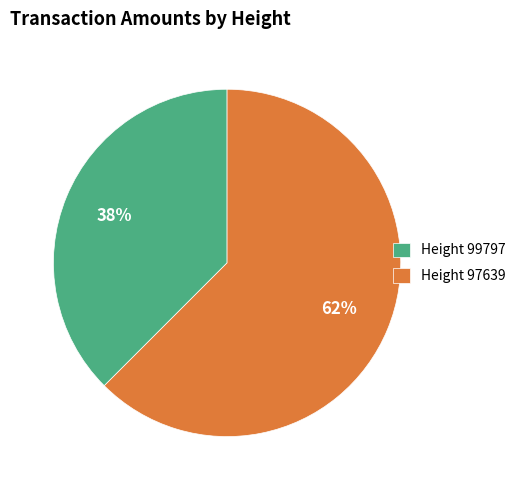

Does any single category account for the majority?

Yes